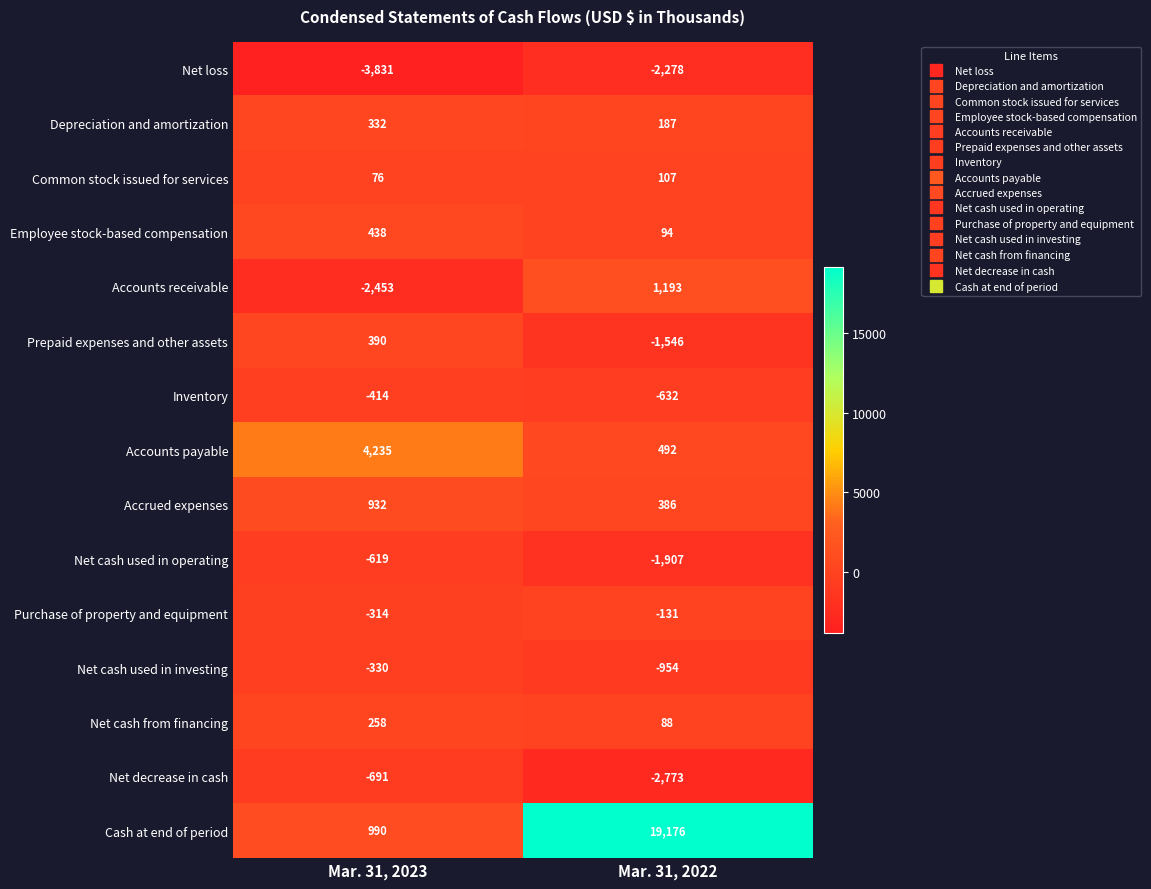

Is it true that Net cash used in operating equals -1032 at Mar. 31, 2023?

False